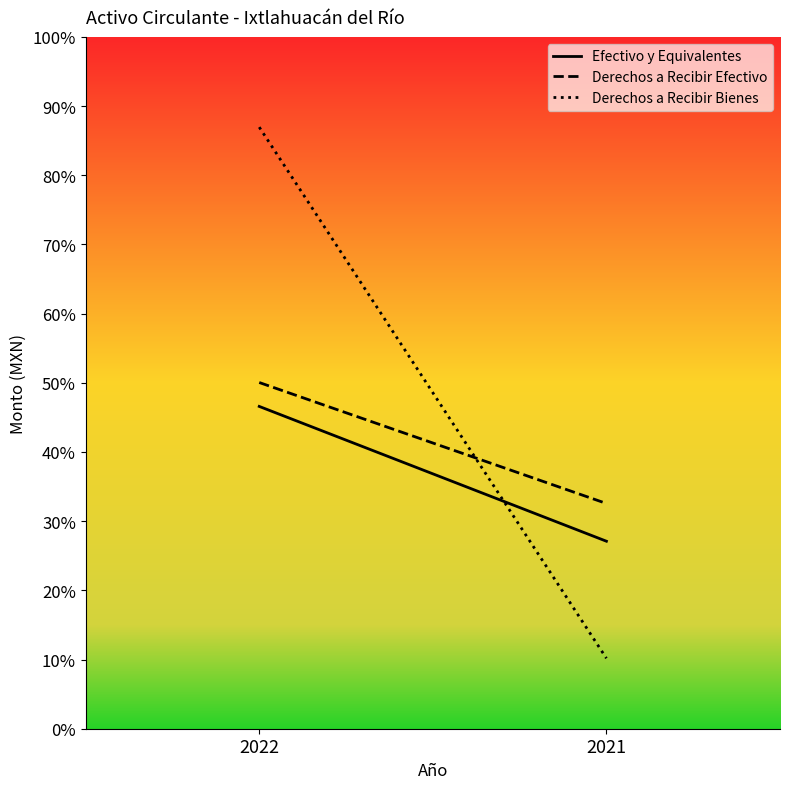

Which series has the largest total across all categories?

Derechos a Recibir Bienes